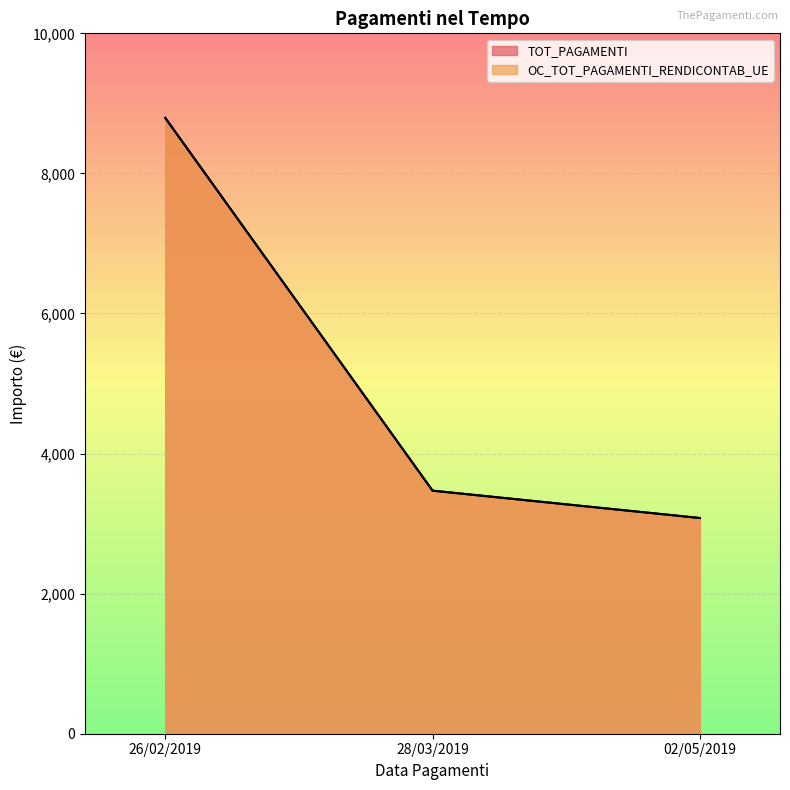

Read the OC_TOT_PAGAMENTI_RENDICONTAB_UE value at 02/05/2019.

3079.8